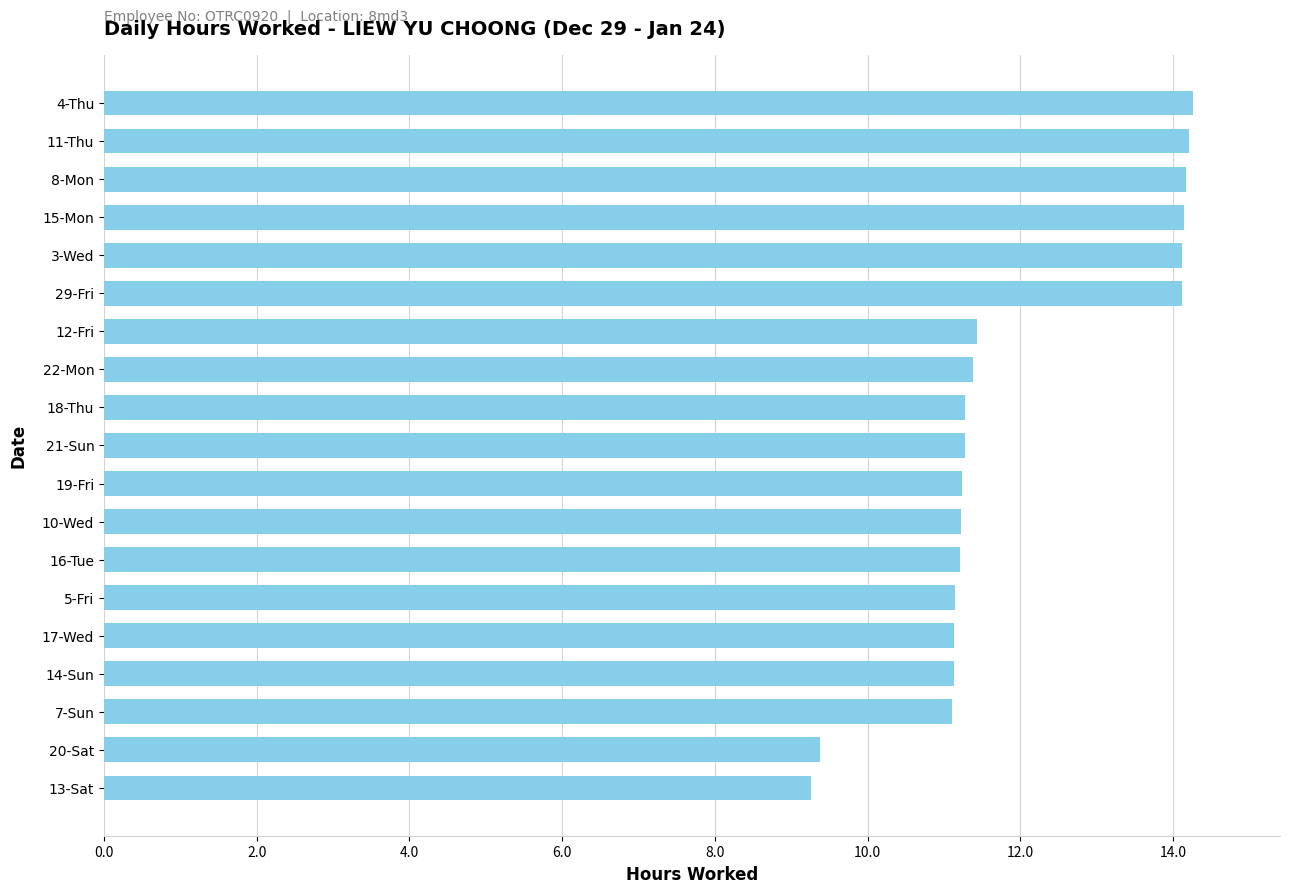

What position from the bottom is 3-Wed?

15